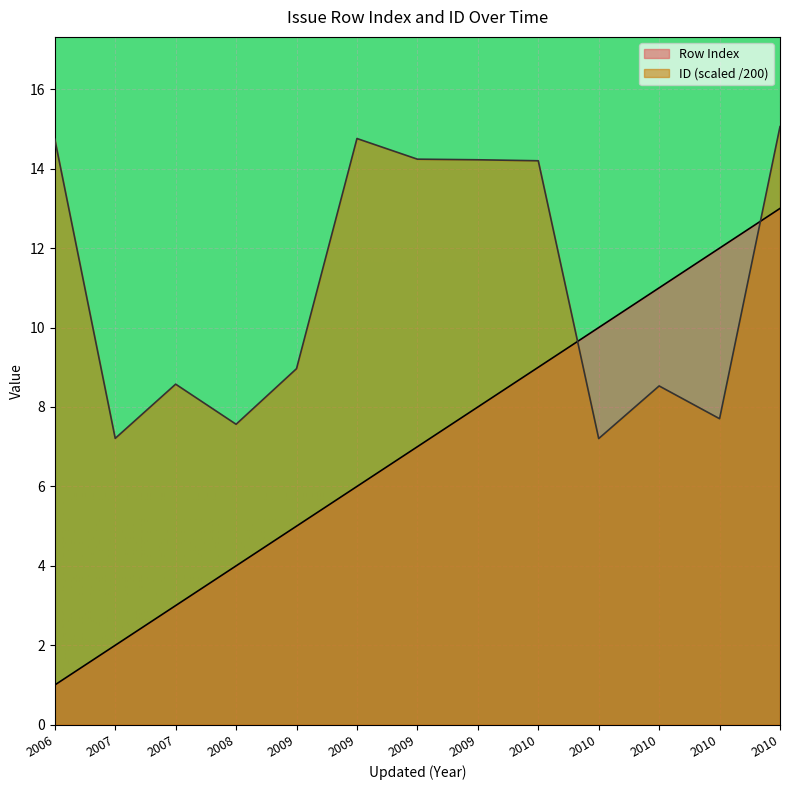

What is the sum of the ID values at 2010 and 2009?

22.0